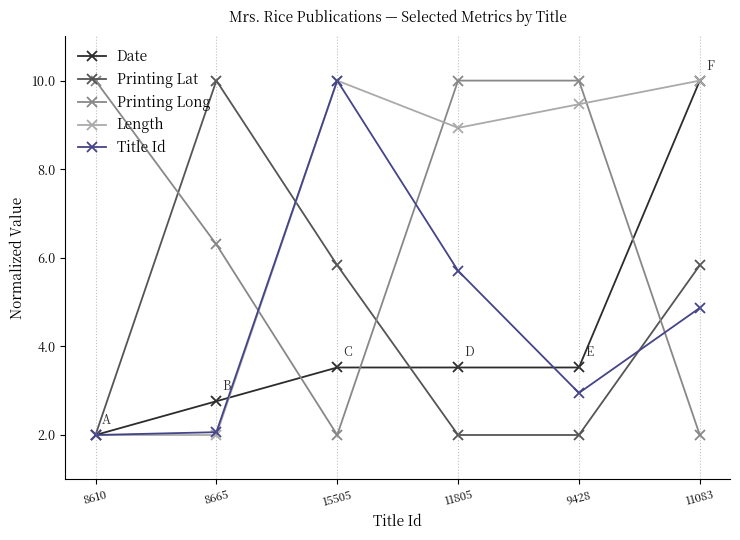

The value of Length at 15505 is 10.0. True or false?

True